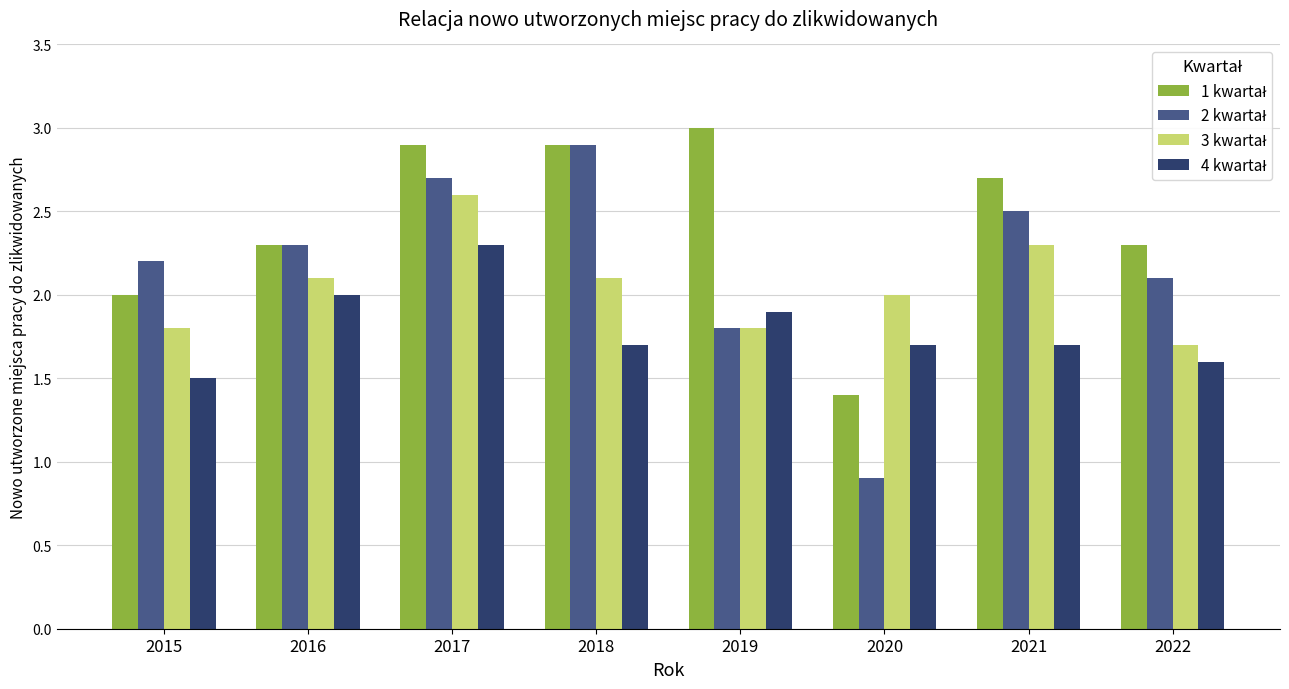

What is the total value across all series at 2018?

9.6